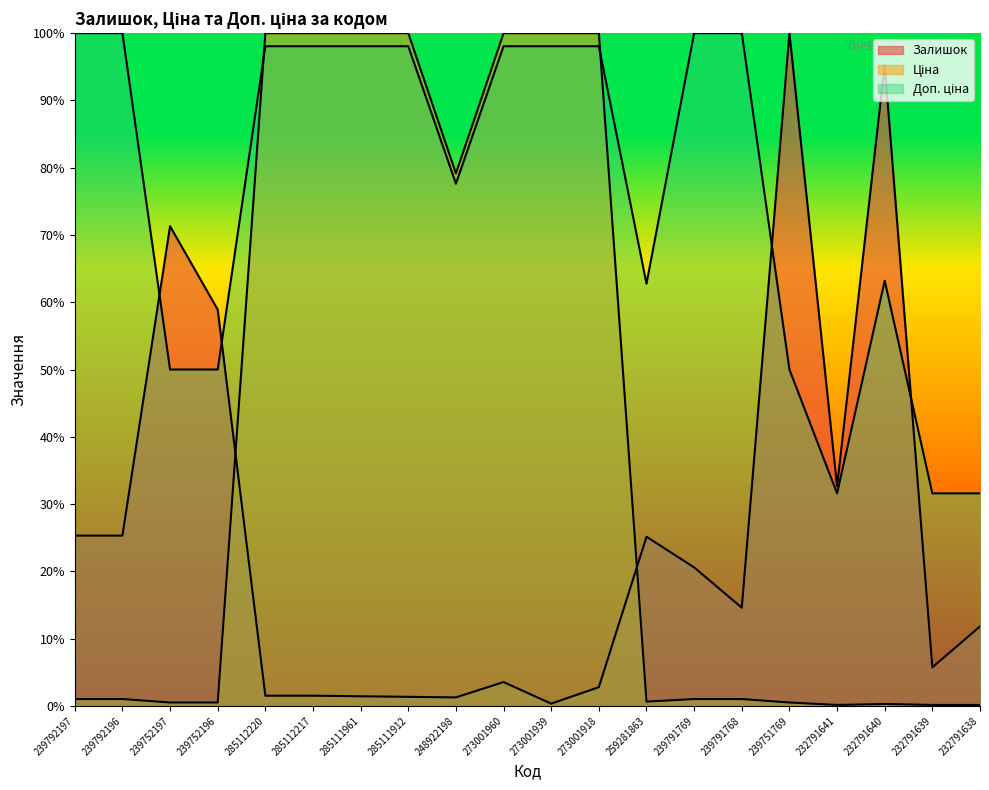

True or false: Доп. ціна has a value of 55.7 at 232791638.

False